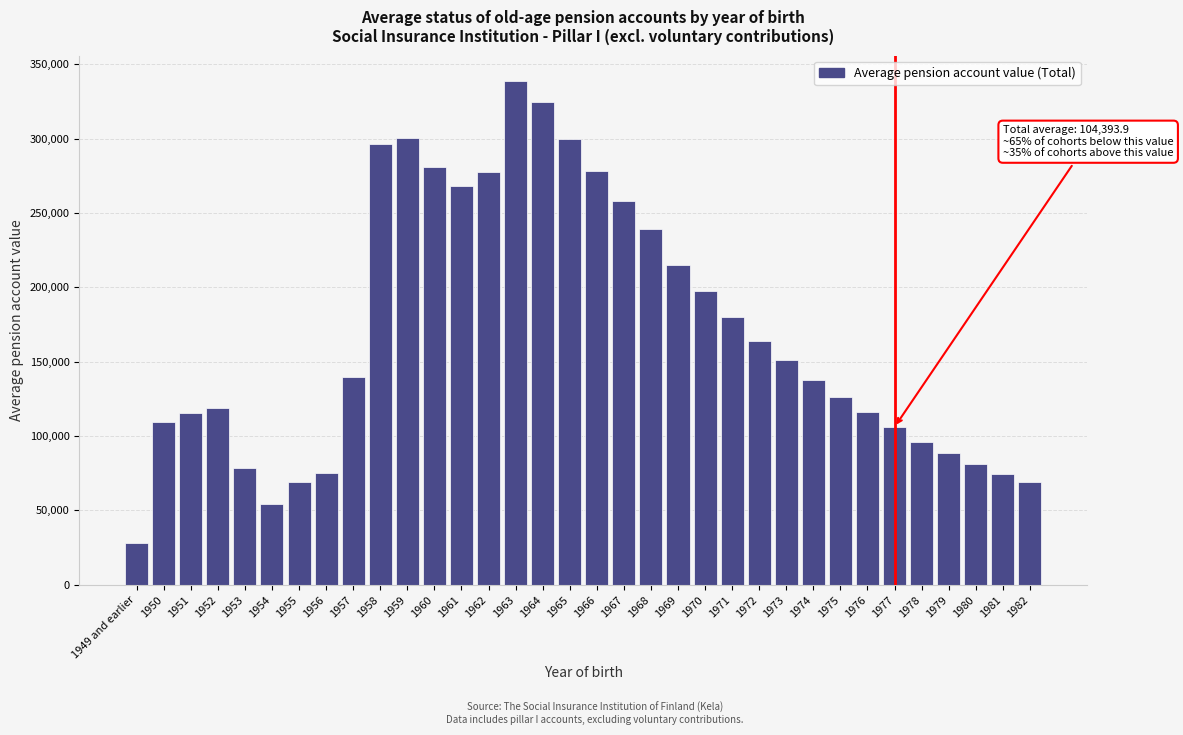

The value at 1975 is 126227.9. True or false?

True